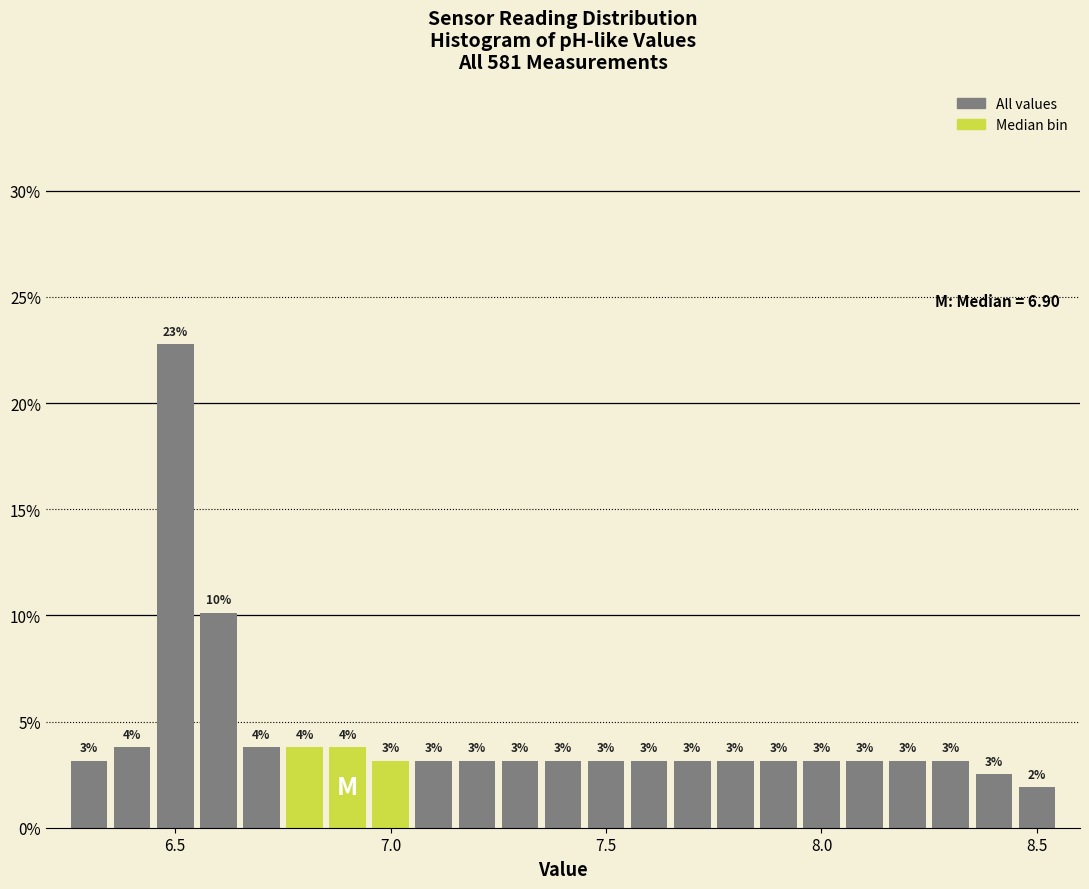

Read against the x-axis, roughly where is the centre of the tallest bar?

6.50